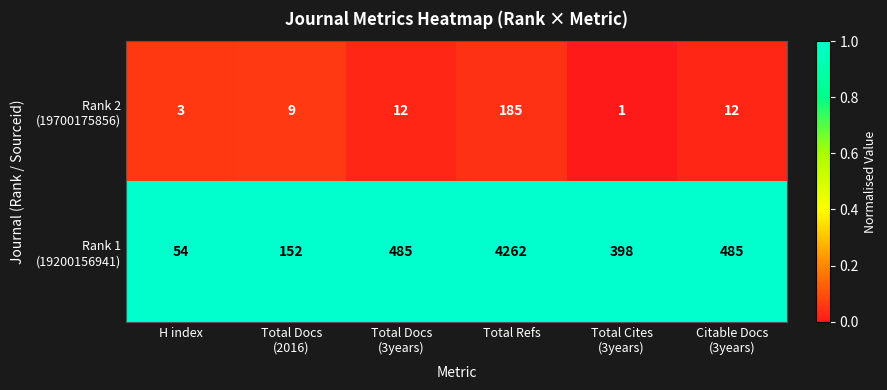

Which label corresponds to the largest value in the chart?

Total Refs